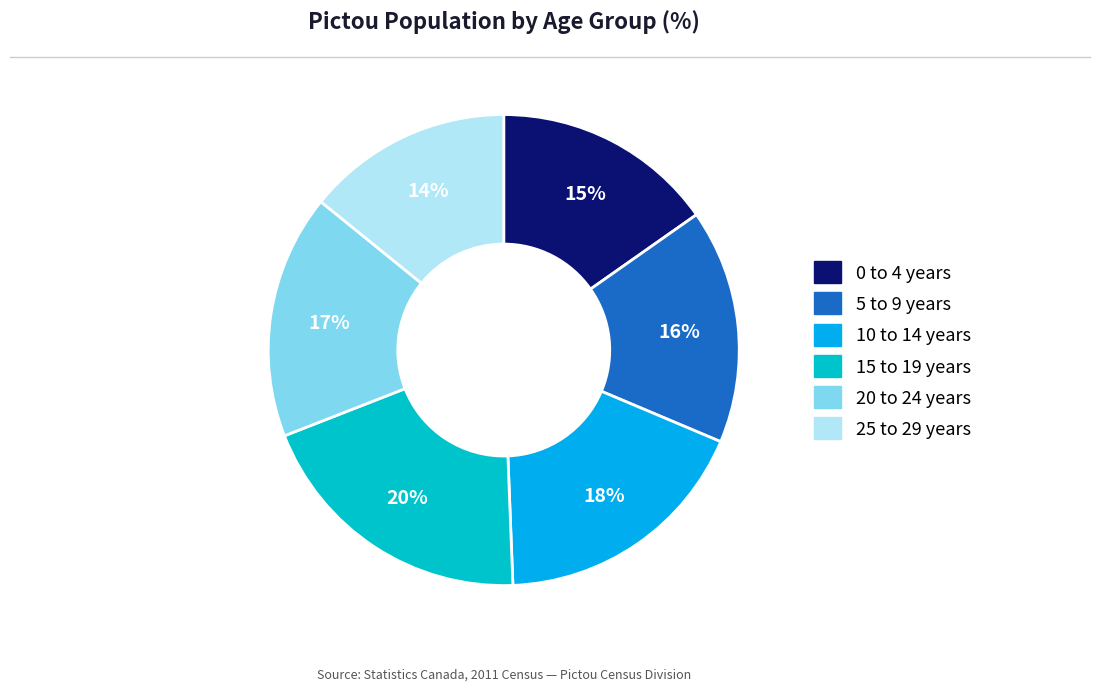

How many segments does this pie chart have?

6